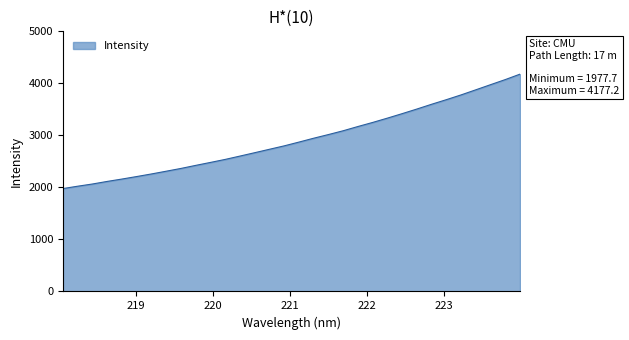

Does the chart have visible grid lines?

No